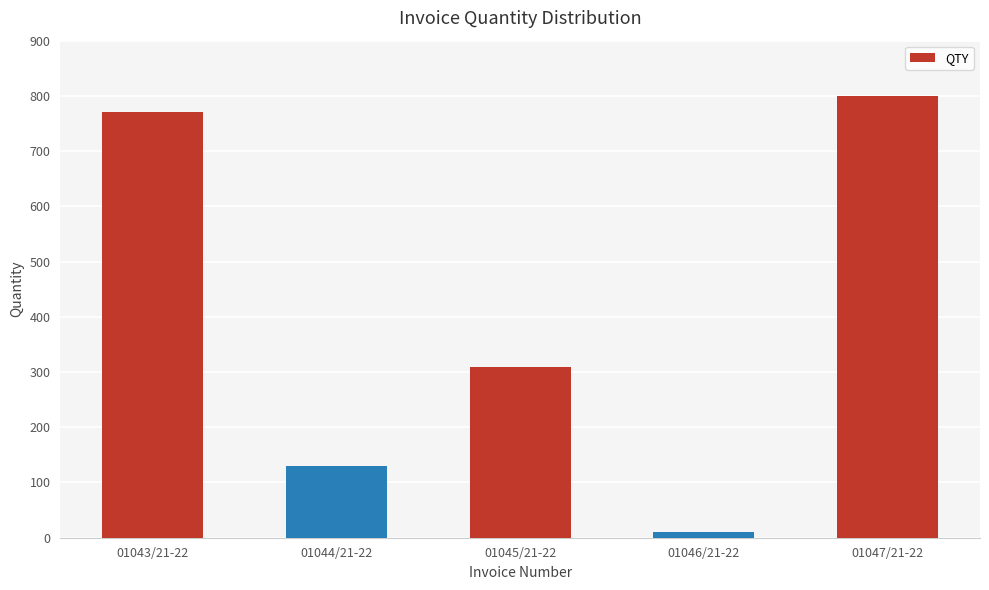

Reading left to right, extract all data points from this chart.

770	130	310	10	800